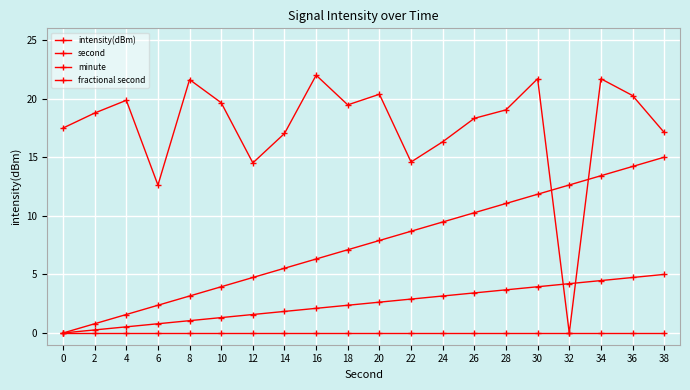

How many lines are shown in the chart?

4